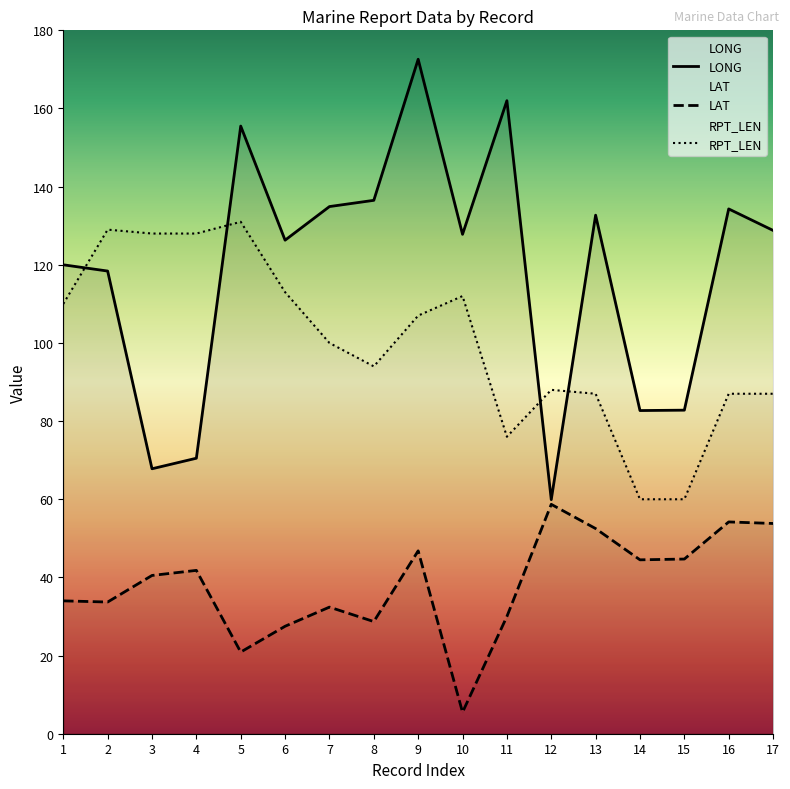

Is this an area chart (filled region under the line)?

No